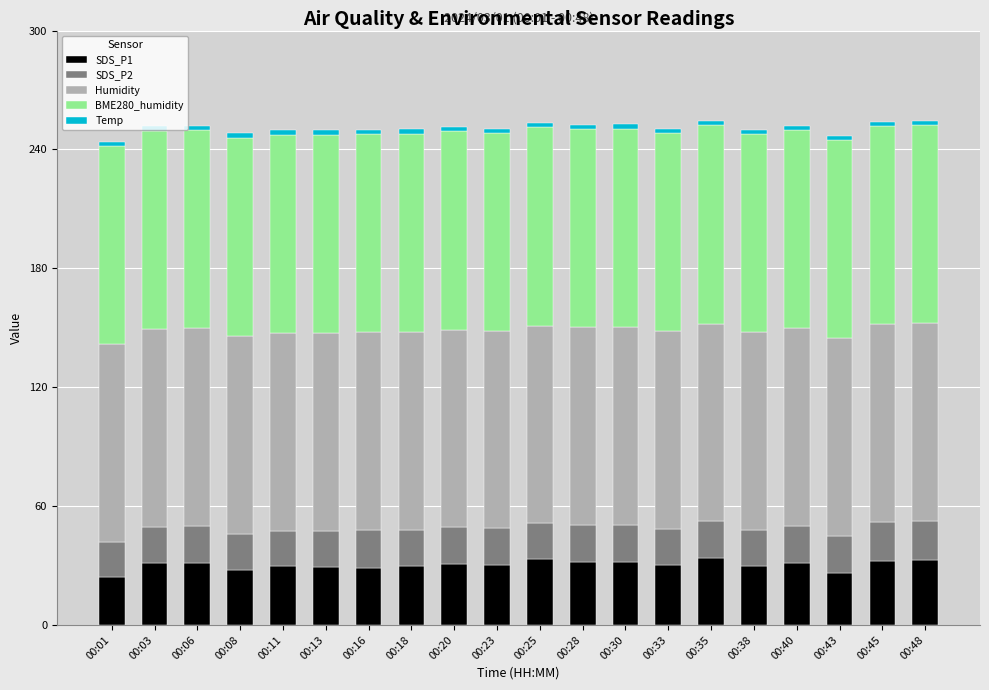

What is the highest value of the SDS_P1 series?

34.1